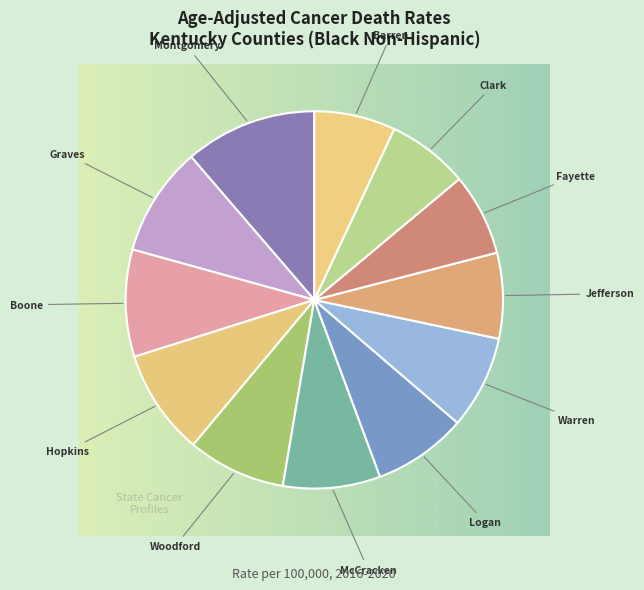

Count the number of slices in the pie.

12